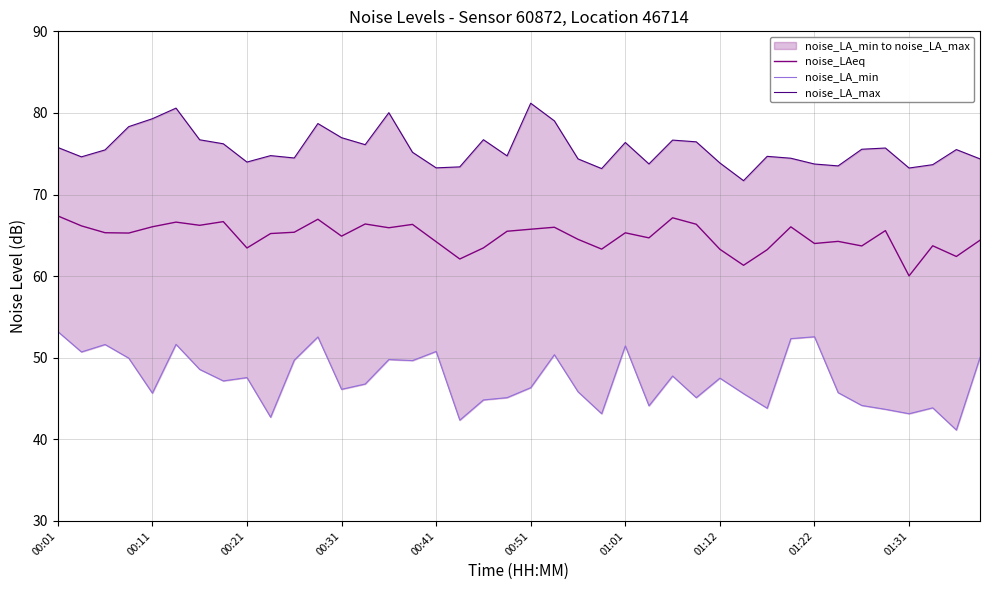

How many data points in noise_LA_min are above 47?

20